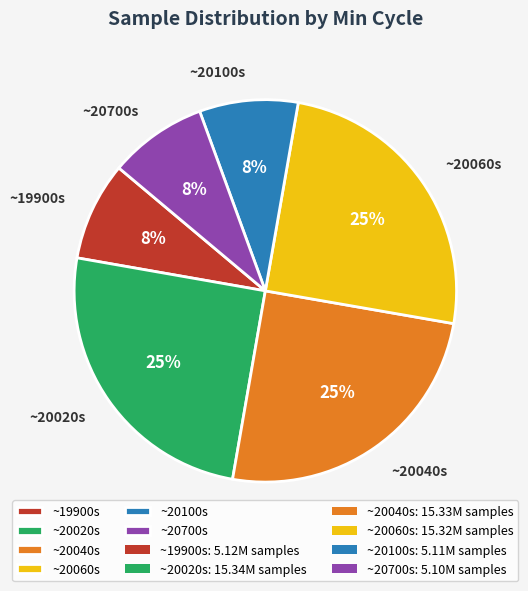

To the nearest percent, what is the difference between the largest and smallest slice percentages?

17%